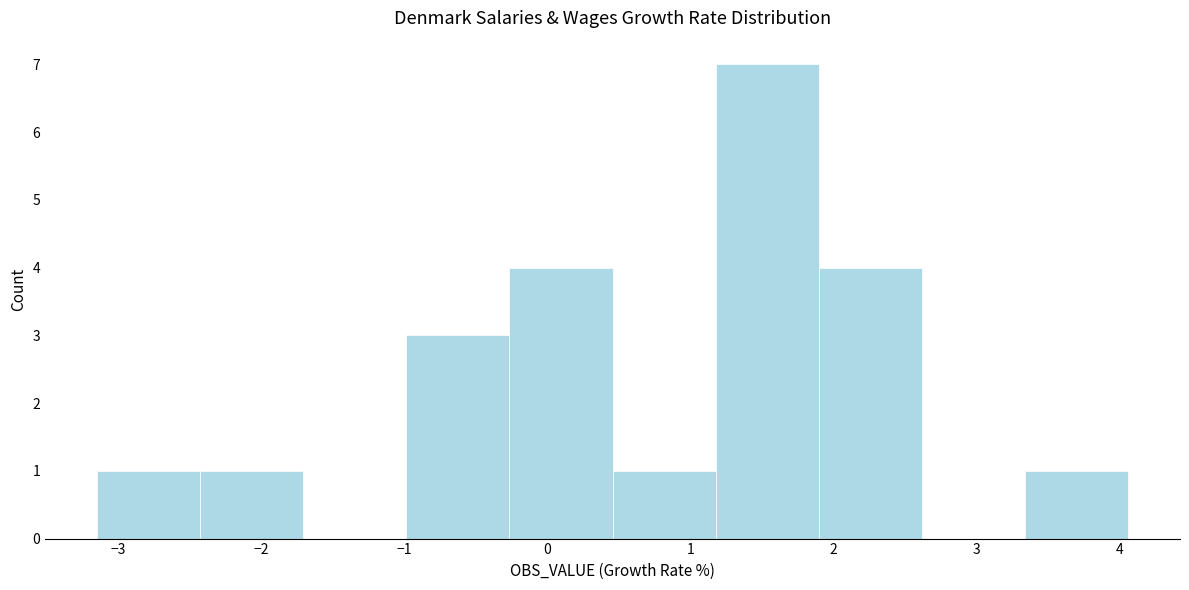

Reading left to right, transcribe this chart: for each bar, give the range it covers on the x-axis and its height. Neither the bar edges nor the heights are printed on the chart, so give them approximately, as read against the axes.

-3.2 to -2.4: 1
-2.4 to -1.7: 1
-1.7 to -1.0: 0
-1.0 to -0.3: 3
-0.3 to 0.5: 4
0.5 to 1.2: 1
1.2 to 1.9: 7
1.9 to 2.6: 4
2.6 to 3.3: 0
3.3 to 4.1: 1